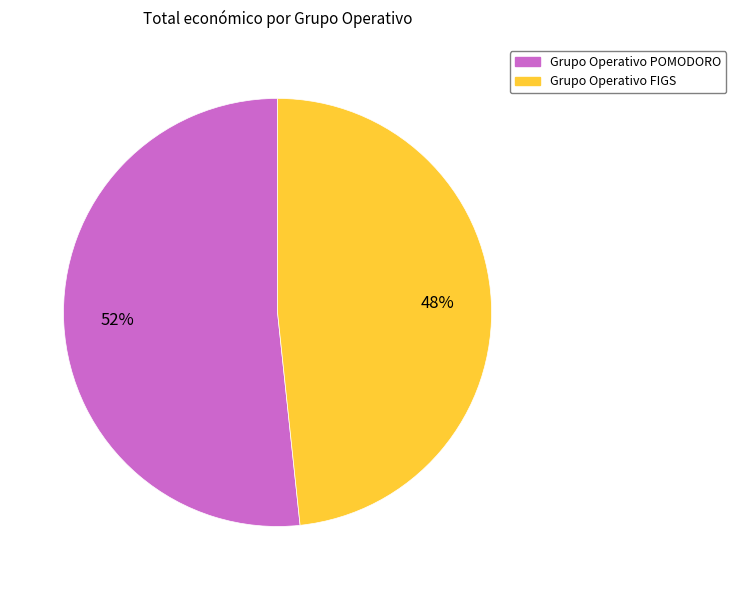

Is the sum of Grupo Operativo POMODORO and Grupo Operativo FIGS greater than half?

Yes